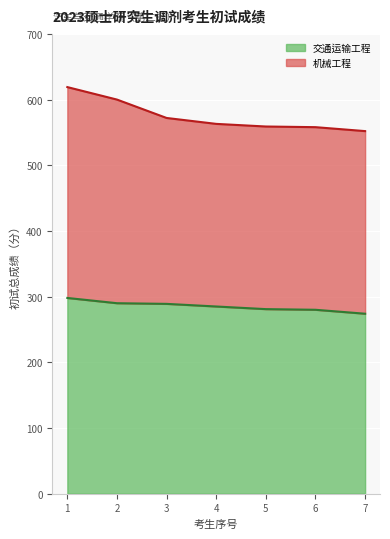

Is it true that the value at 4 is 72?

False